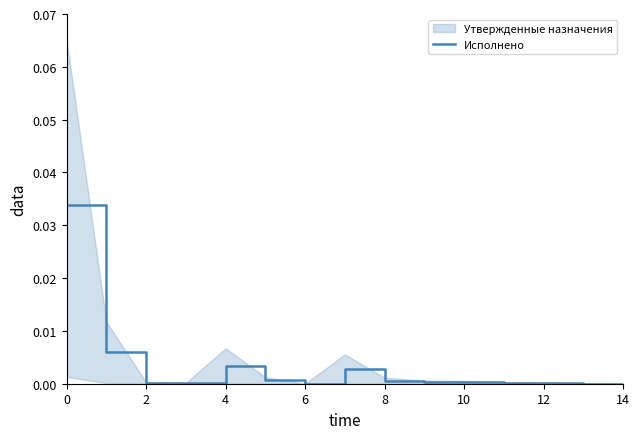

How many lines are shown in the chart?

1